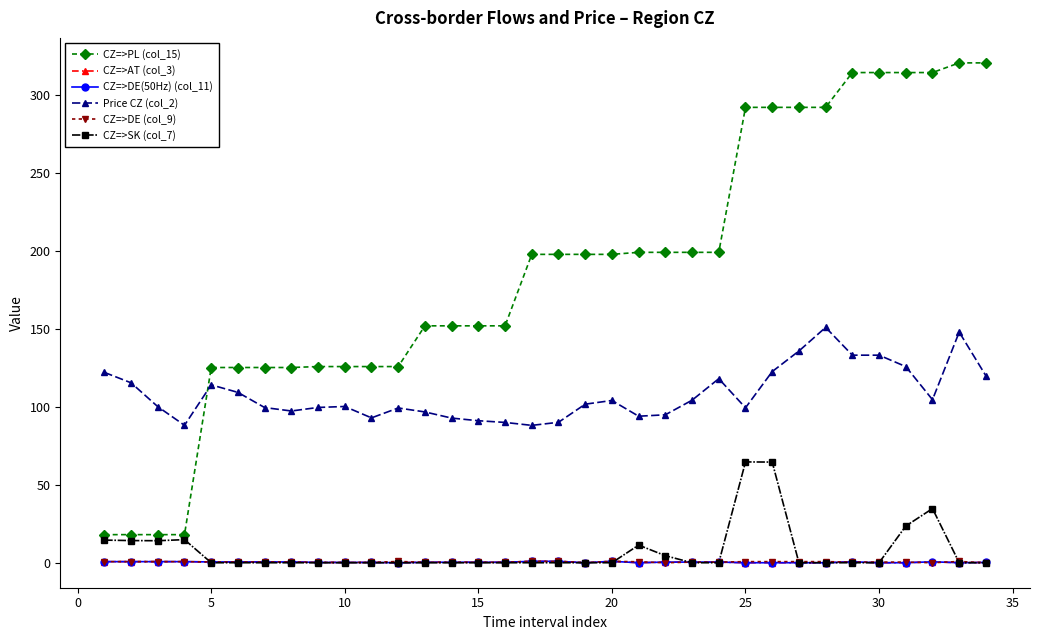

Reading left to right, list all the values displayed in this chart.

CZ=>PL (col_15): 18.0	18.0	18.0	18.0	125.1	125.1	125.1	125.1	125.7	125.7	125.7	125.7	151.8	151.8	151.8	151.8	197.6	197.6	197.6	197.6	198.9	198.9	198.9	198.9	291.8	291.8	291.8	291.8	314.1	314.1	314.1	314.1	320.3	320.3
CZ=>AT (col_3): 0.7	0.7	0.7	0.7	0.5	0.5	0.5	0.5	0.2	0.2	0.2	0.0	0.3	0.3	0.3	0.3	0.9	0.9	0.0	0.9	0.0	0.4	0.4	0.4	0.0	0.0	0.0	0.0	0.6	0.0	0.0	0.6	0.0	0.2
CZ=>DE(50Hz) (col_11): 0.7	0.7	0.7	0.7	0.5	0.5	0.5	0.5	0.2	0.2	0.2	0.0	0.3	0.3	0.3	0.3	0.9	0.9	0.0	0.9	0.0	0.4	0.4	0.4	0.0	0.0	0.0	0.0	0.6	0.0	0.0	0.6	0.0	0.2
Price CZ (col_2): 122.0	115.3	100.0	88.1	114.0	109.2	99.4	97.2	99.5	100.1	92.8	99.2	96.6	92.7	91.0	89.9	88.0	90.0	101.6	104.0	93.9	94.8	104.2	117.9	99.3	122.5	135.7	150.8	133.0	133.0	125.7	104.5	147.8	119.8
CZ=>DE (col_9): 0.7	0.7	0.7	0.7	0.5	0.5	0.5	0.5	0.2	0.2	0.2	0.8	0.3	0.3	0.3	0.3	0.9	0.9	0.1	0.9	0.6	0.0	0.4	0.4	0.7	0.7	0.7	0.7	0.4	0.4	0.4	0.0	0.8	0.0
CZ=>SK (col_7): 14.5	14.2	14.1	14.8	0.0	0.0	0.0	0.0	0.0	0.0	0.0	0.0	0.0	0.0	0.0	0.0	0.0	0.0	0.0	0.0	11.3	4.5	0.0	0.0	64.6	64.5	0.0	0.0	0.0	0.0	23.5	34.7	0.0	0.0